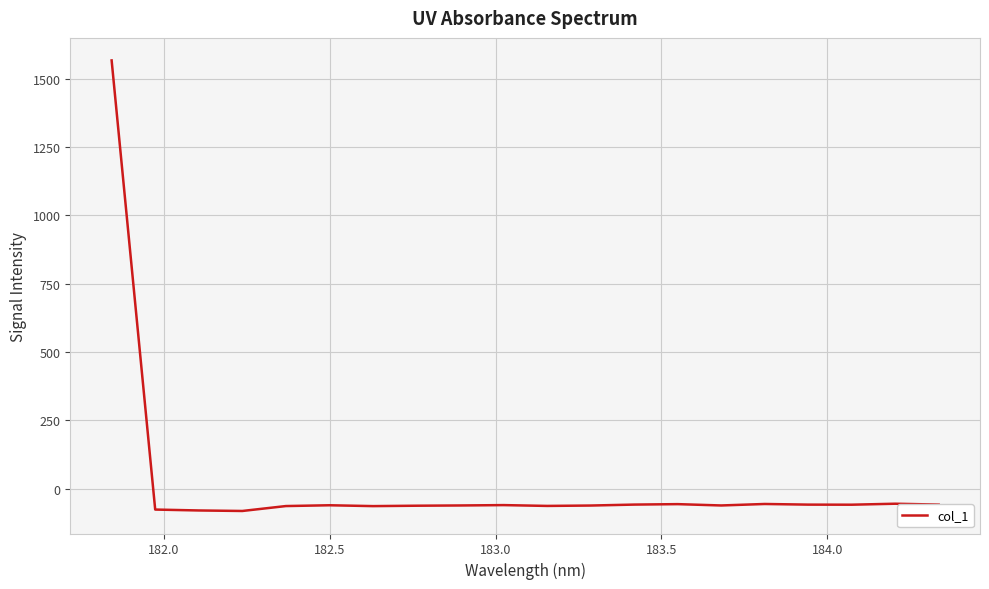

What is the greatest value displayed?

1566.3